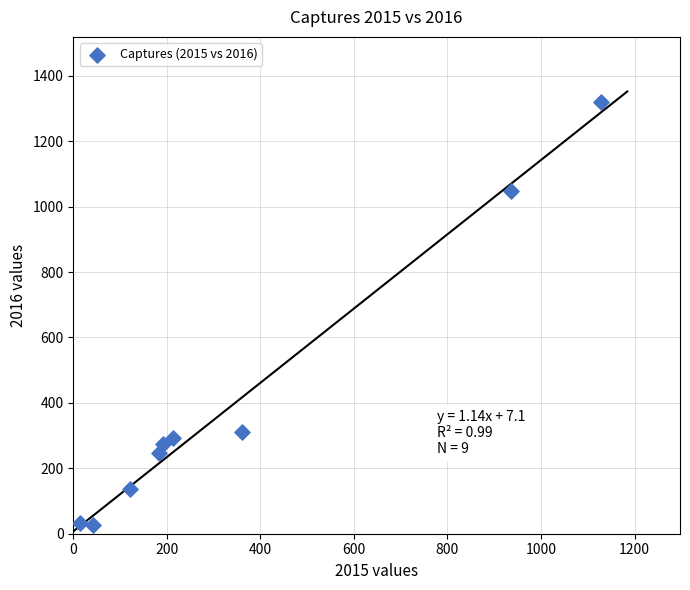

What is the range of Y values (max minus min)?

1294